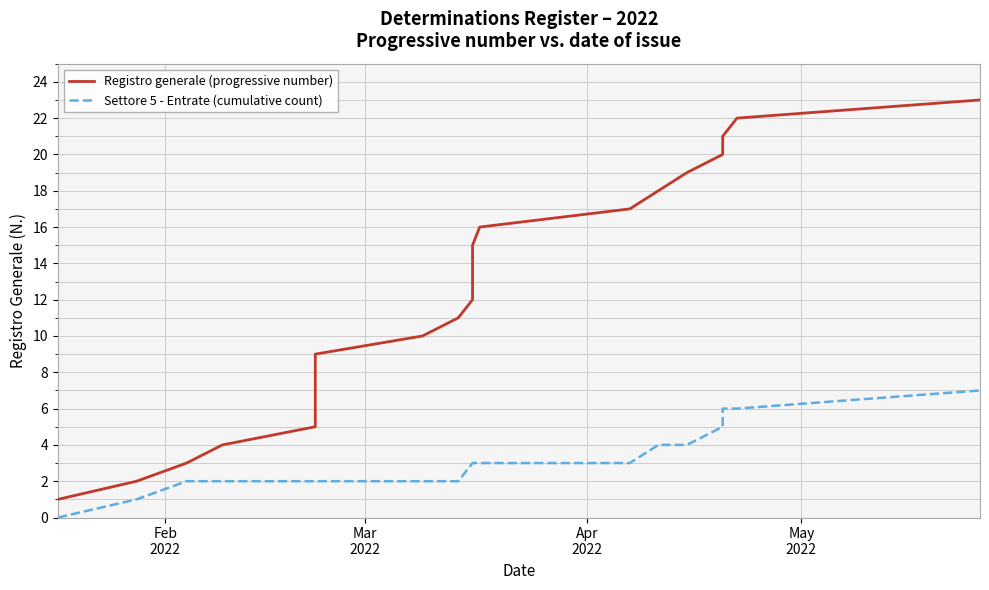

Is the value of Registro generale (progressive number) at 11 greater than the value of Settore 5 - Entrate (cumulative count) at Mar
2022?

Yes